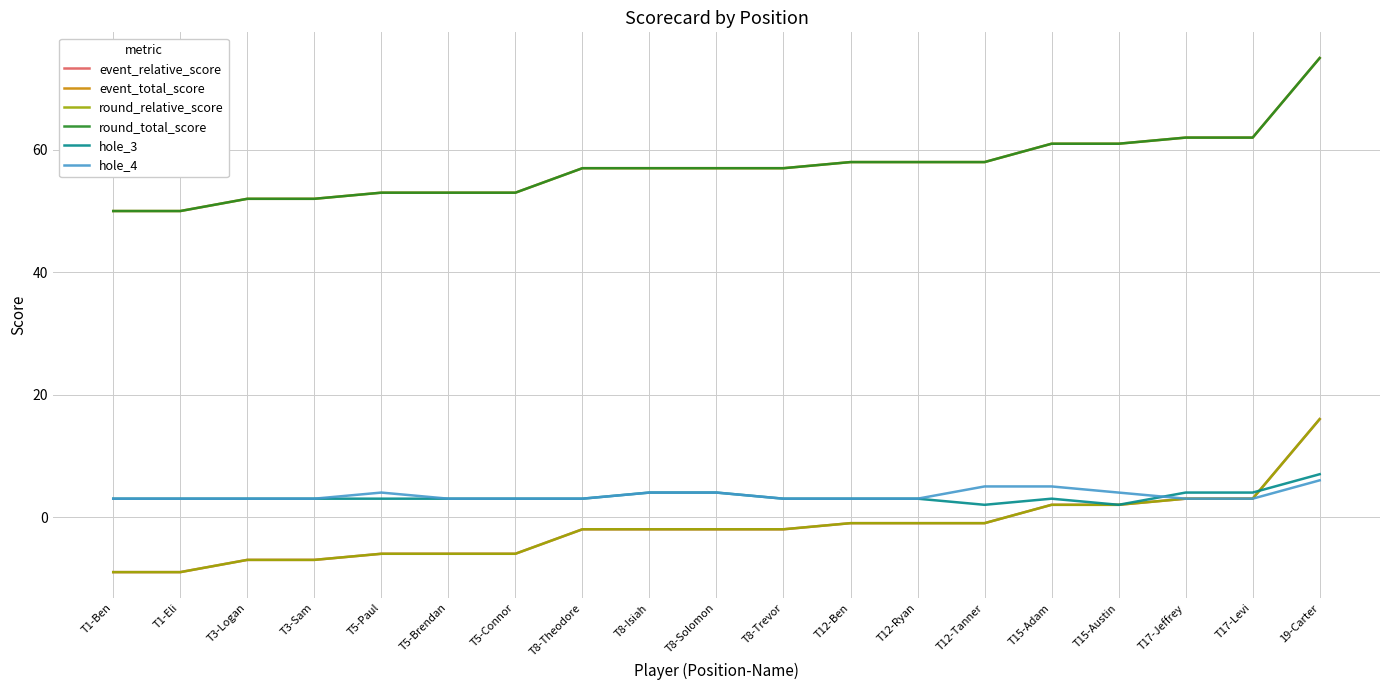

Reading left to right, transcribe all the data shown in this chart.

event_relative_score: -9	-9	-7	-7	-6	-6	-6	-2	-2	-2	-2	-1	-1	-1	2	2	3	3	16
event_total_score: 50	50	52	52	53	53	53	57	57	57	57	58	58	58	61	61	62	62	75
round_relative_score: -9	-9	-7	-7	-6	-6	-6	-2	-2	-2	-2	-1	-1	-1	2	2	3	3	16
round_total_score: 50	50	52	52	53	53	53	57	57	57	57	58	58	58	61	61	62	62	75
hole_3: 3	3	3	3	3	3	3	3	4	4	3	3	3	2	3	2	4	4	7
hole_4: 3	3	3	3	4	3	3	3	4	4	3	3	3	5	5	4	3	3	6